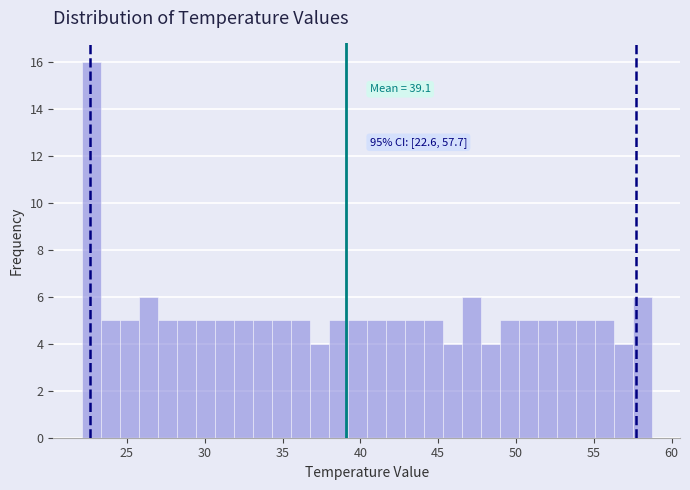

Around what value on the x-axis is the tallest bar? Give the approximate position of its centre, as read against the axis.

22.5